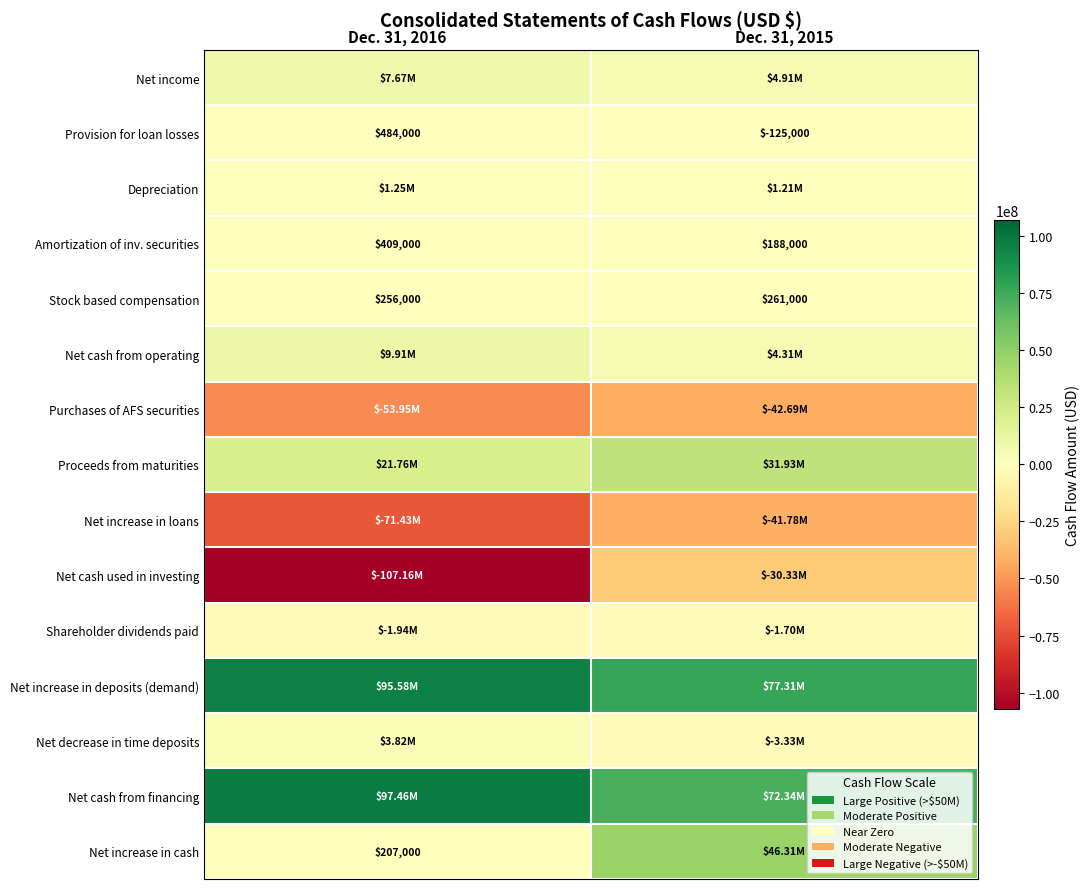

What is the average value of the Stock based compensation series?

258500